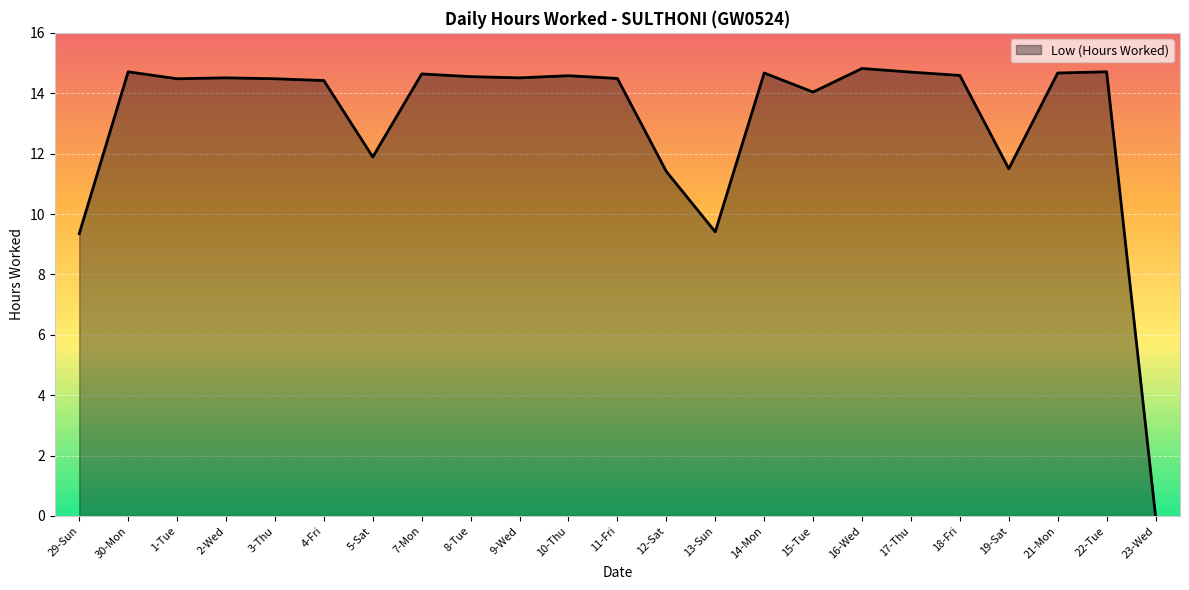

What is the ratio of the value at 12-Sat to the value at 30-Mon?

0.8